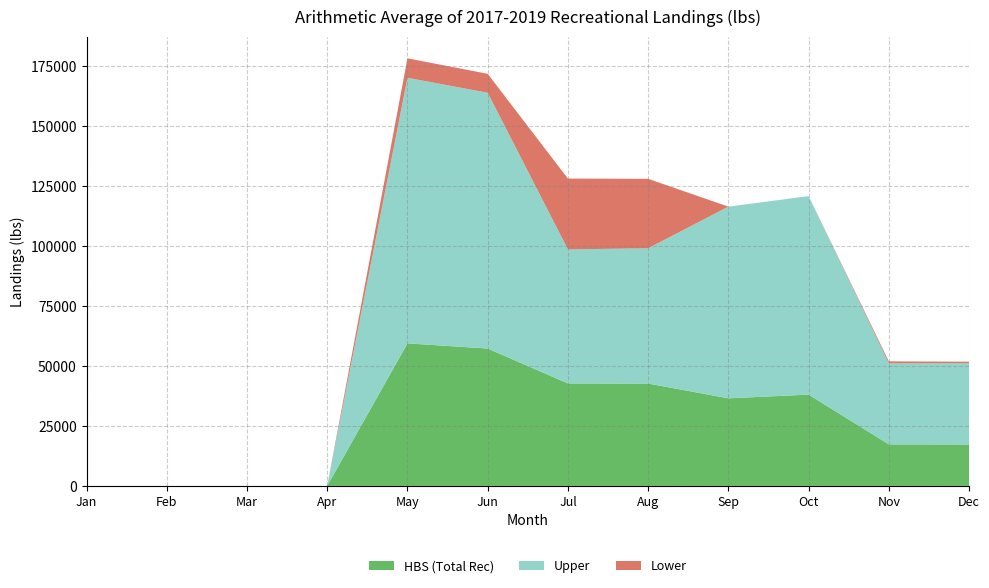

Reading right to left, list all the values displayed in this chart.

HBS (Total Rec): Dec=17267.7	Nov=17312.9	Oct=38069.3	Sep=36530.3	Aug=42691.8	Jul=42727.9	Jun=57291.5	May=59447.4	Apr=0.0	Mar=0.0	Feb=0.0	Jan=0.0
Upper: Dec=33927.0	Nov=33789.9	Oct=82793.7	Sep=79951.6	Aug=56430.2	Jul=55915.0	Jun=106693.2	May=110785.4	Apr=0.0	Mar=0.0	Feb=0.0	Jan=0.0
Lower: Dec=608.5	Nov=835.9	Oct=0.0	Sep=0.0	Aug=28953.4	Jul=29540.8	Jun=7889.8	May=8109.4	Apr=0.0	Mar=0.0	Feb=0.0	Jan=0.0